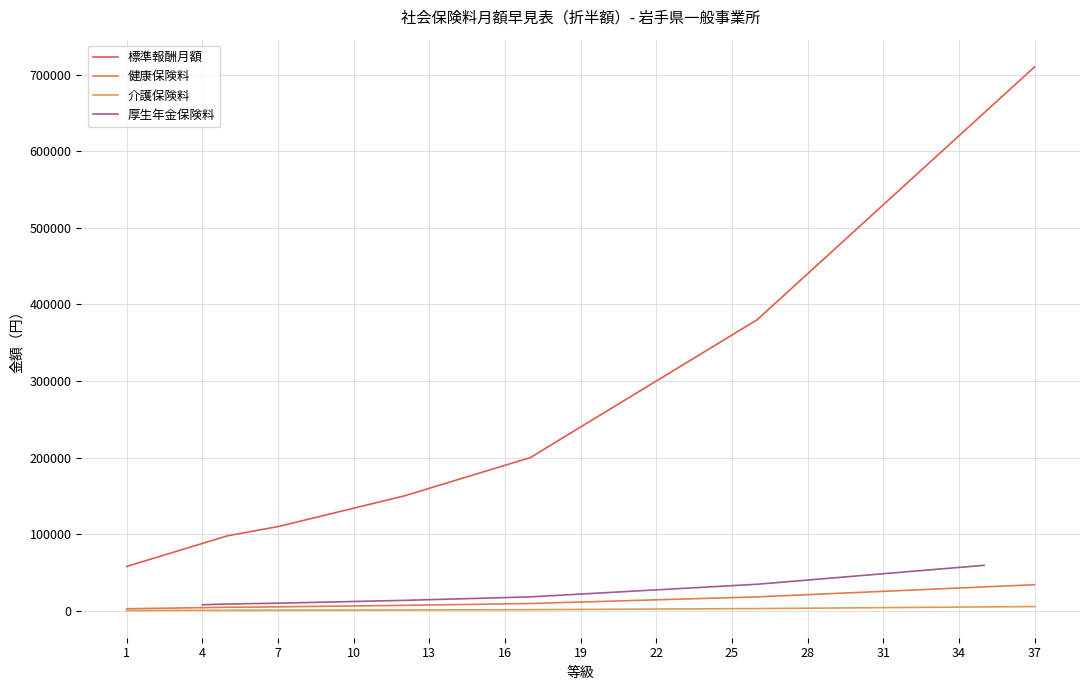

True or false: 標準報酬月額 and 厚生年金保険料 cross at least once.

False